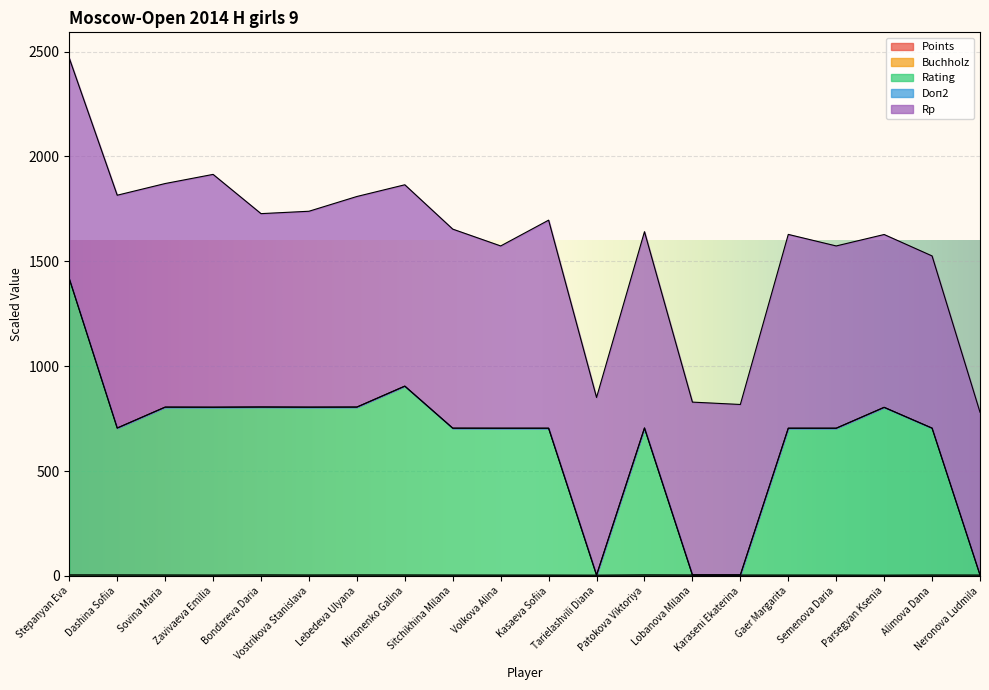

How many lines are shown in the chart?

5